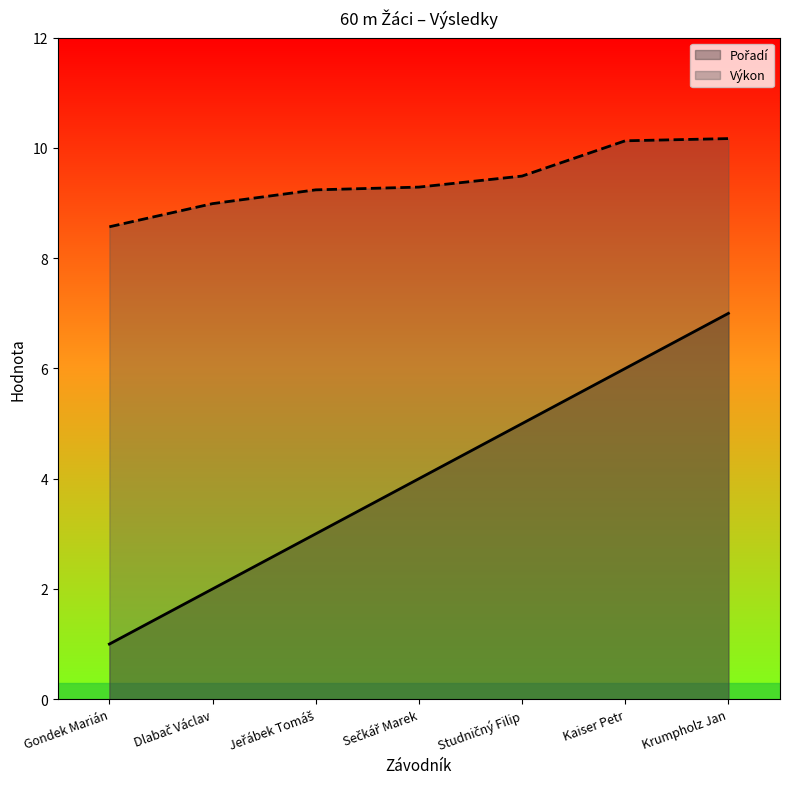

List the series in order of their overall mean, highest first.

Výkon, Pořadí